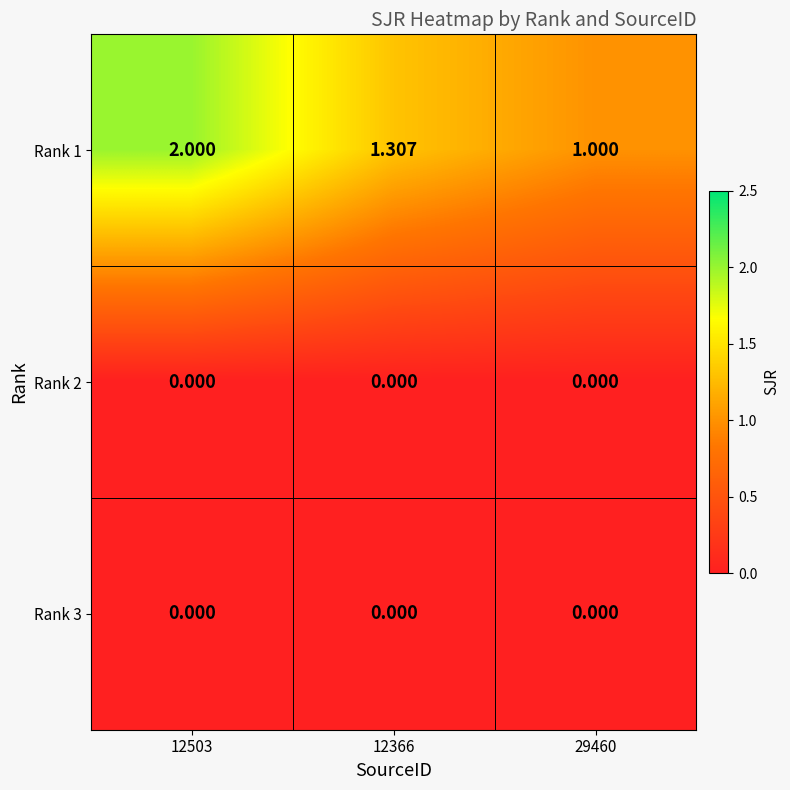

Is the value of Rank 1 at 29460 greater than the value of Rank 3 at 12366?

Yes